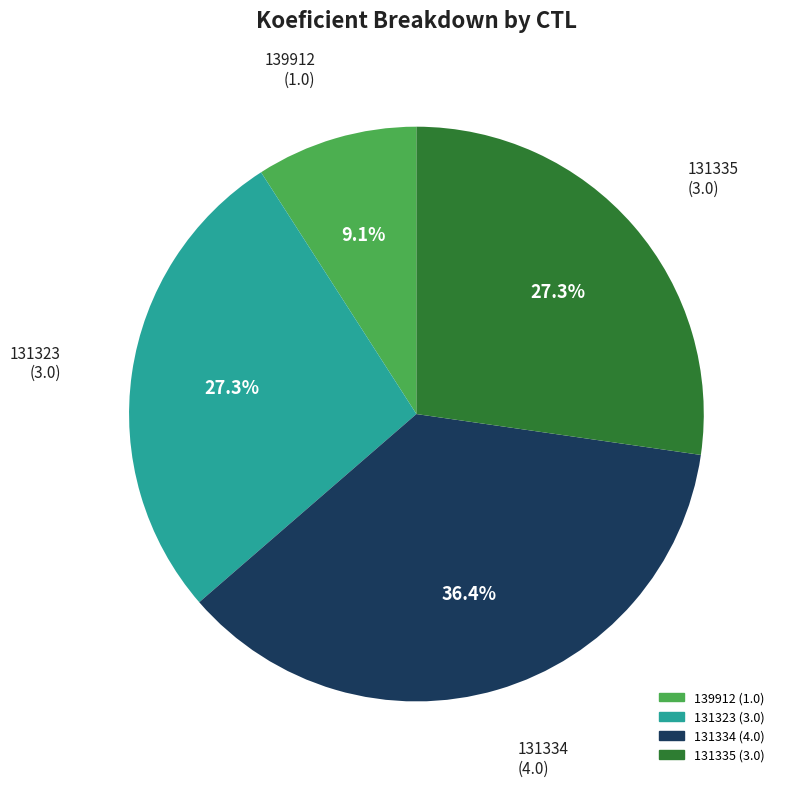

To the nearest percent, what portion does 131323 represent?

27%